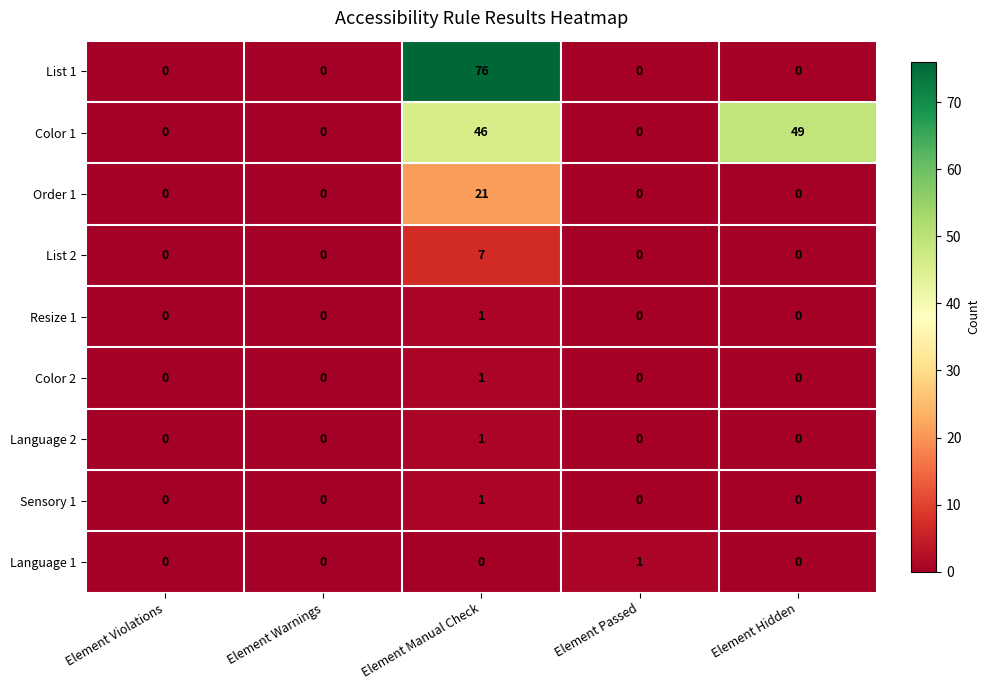

Between Element Warnings and Element Passed, which series saw the biggest shift?

Language 1